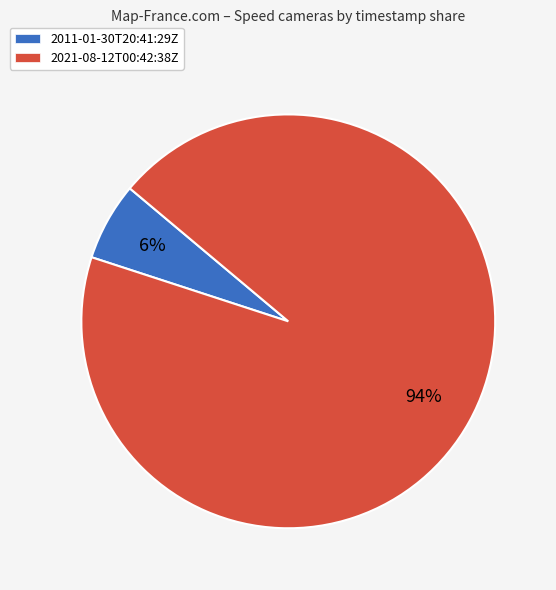

What is the largest slice in the pie chart?

2021-08-12T00:42:38Z